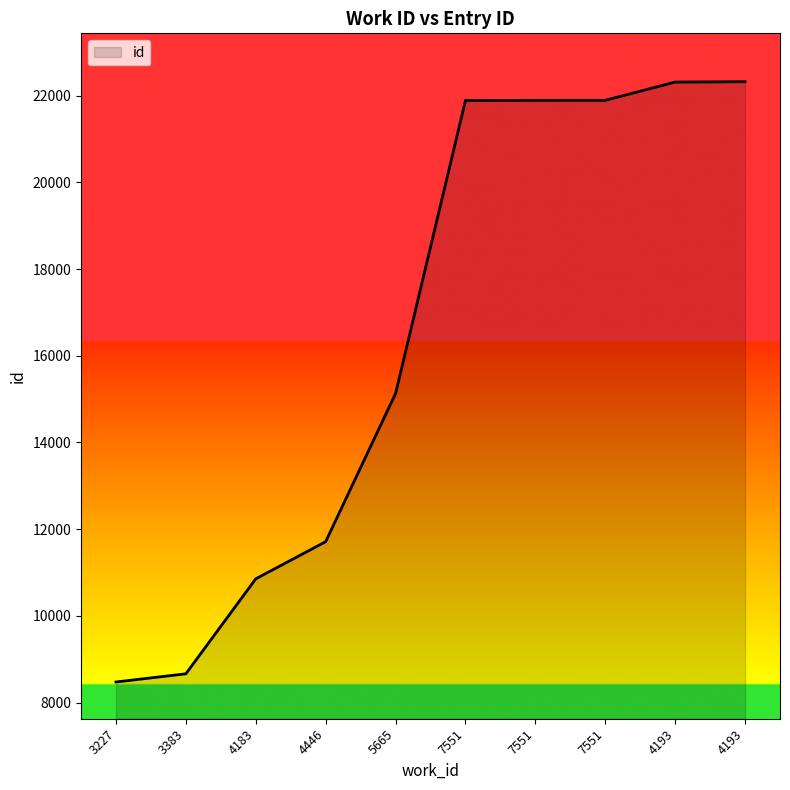

What is the change in value from 3383 to 7551?

+13229